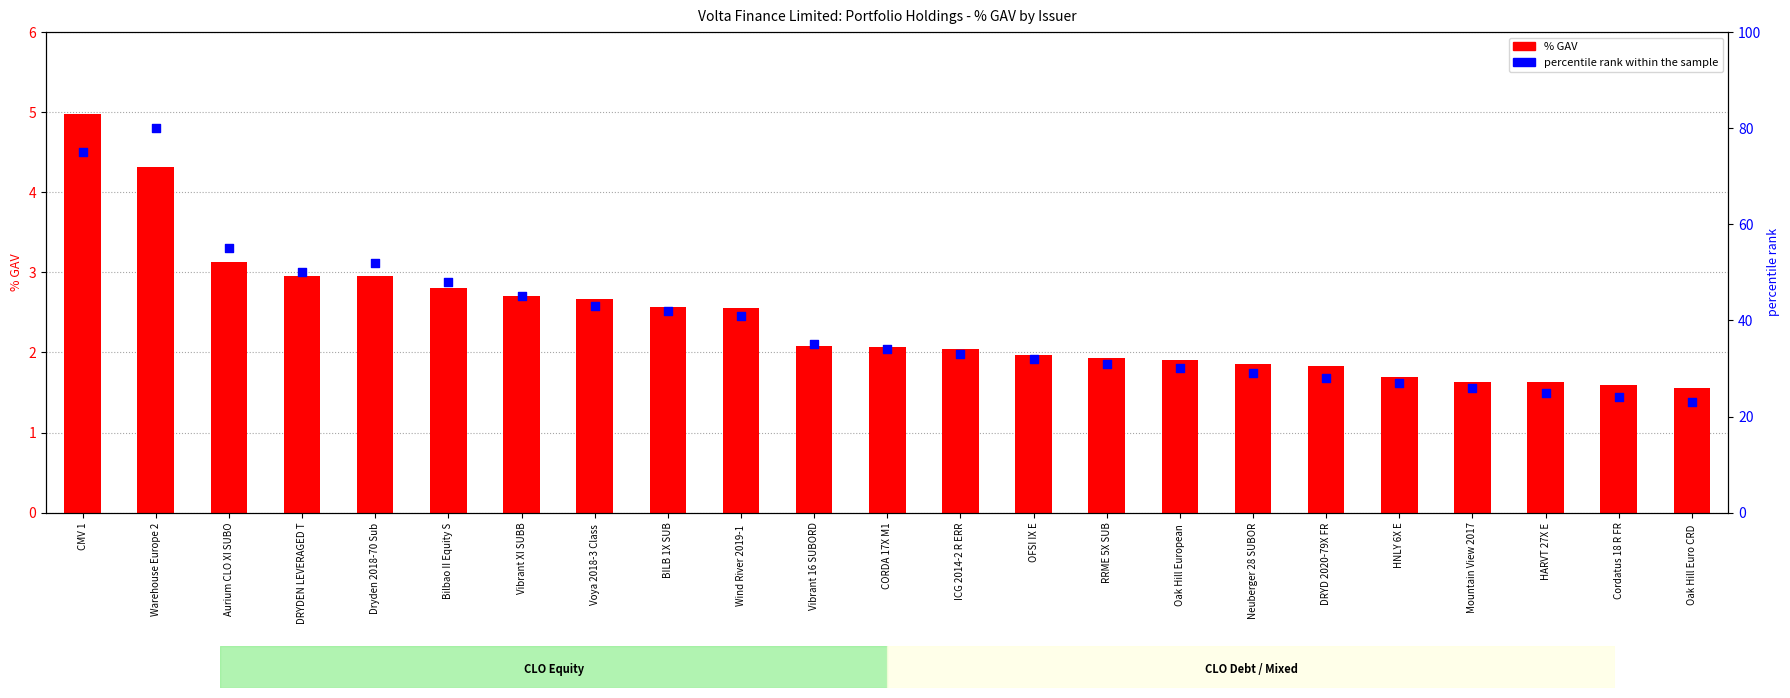

Which series reaches the maximum Y coordinate?

percentile rank within the sample